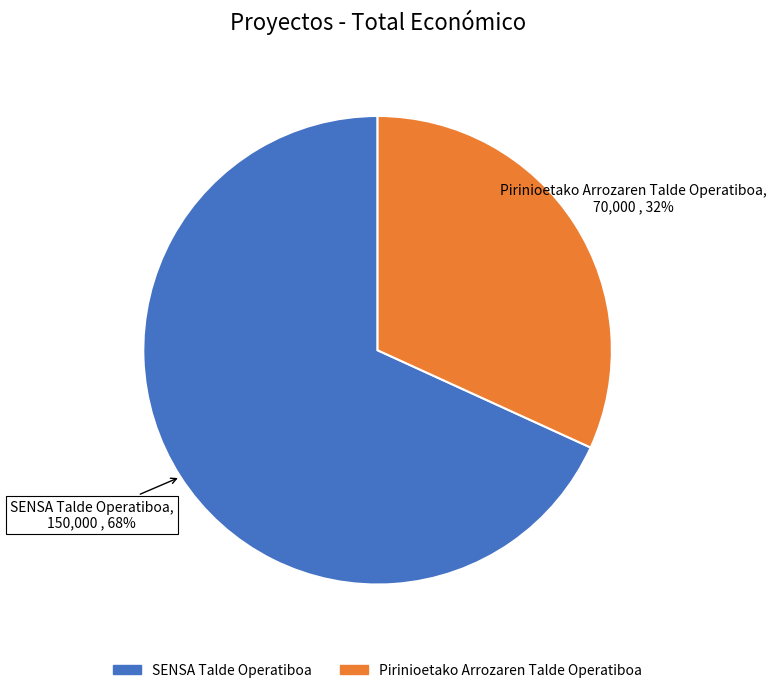

To the nearest percent, what portion does Pirinioetako Arrozaren Talde Operatiboa represent?

32%